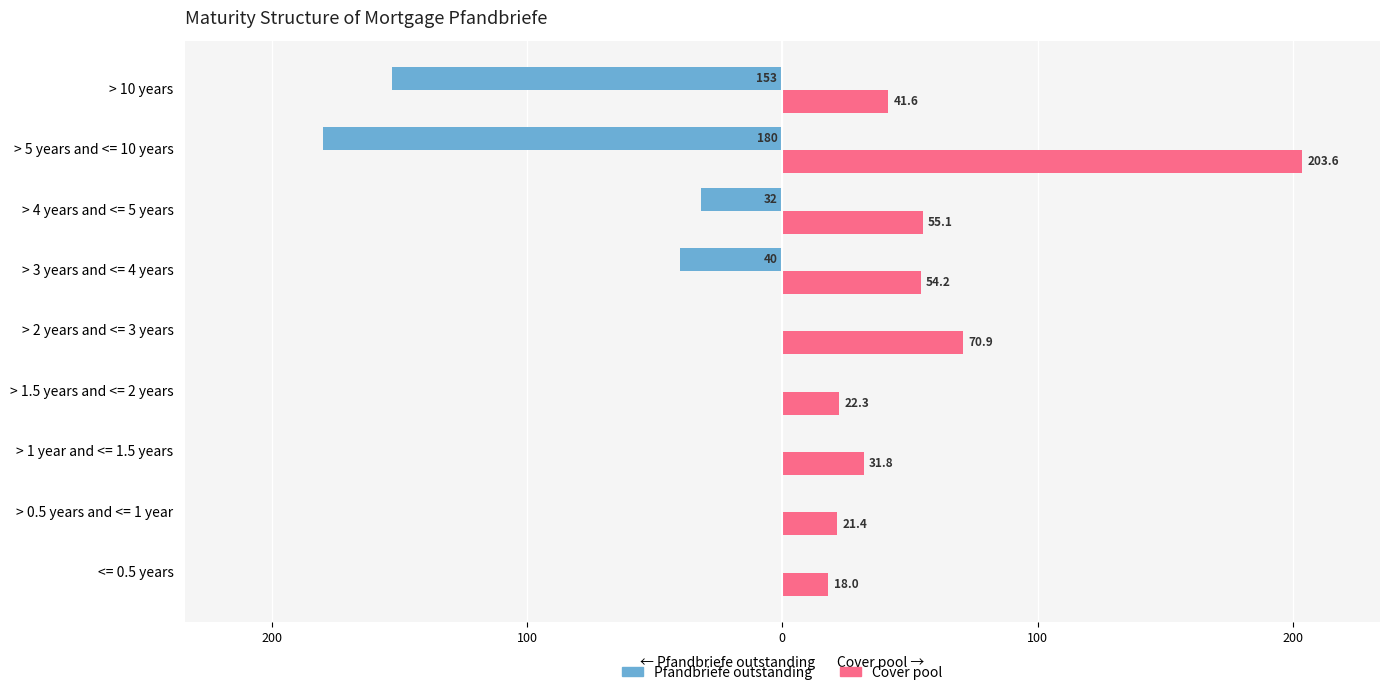

How many data points does each series have?

9